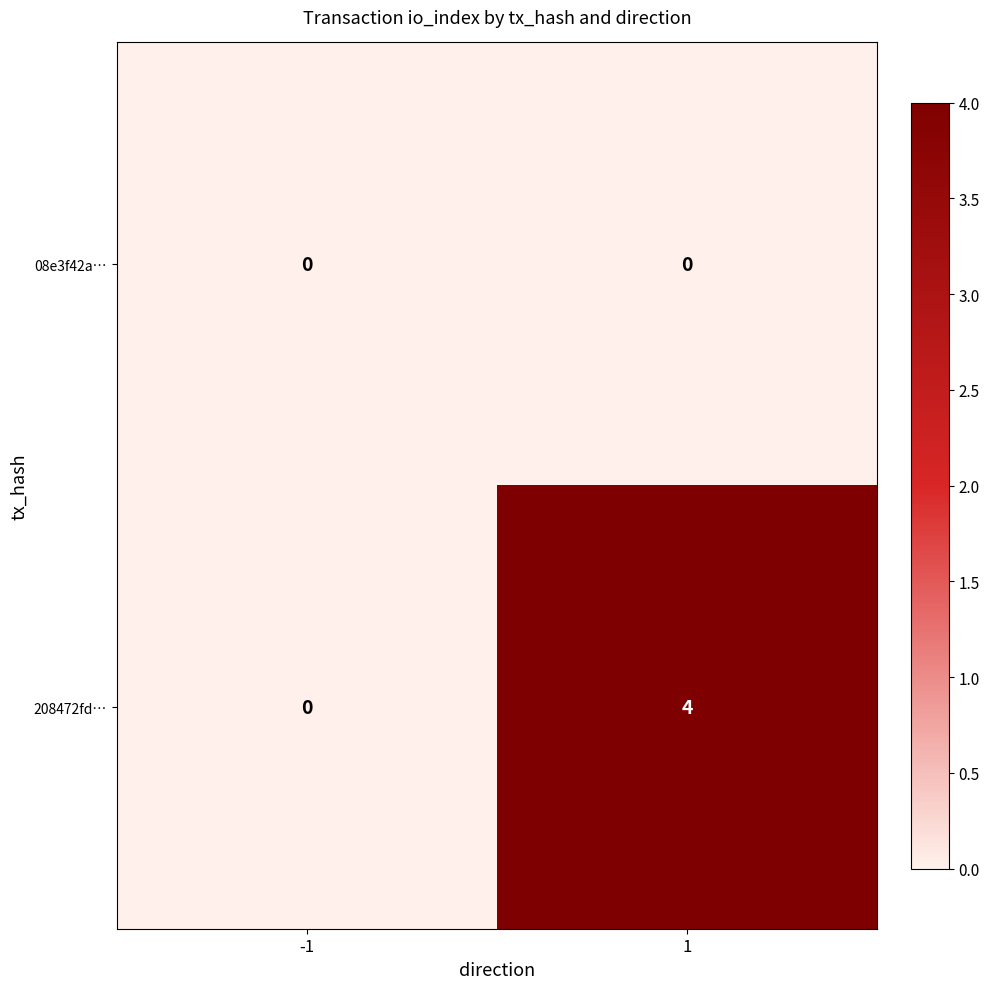

Rank the series by their maximum value, from lowest to highest.

08e3f42a…, 208472fd…